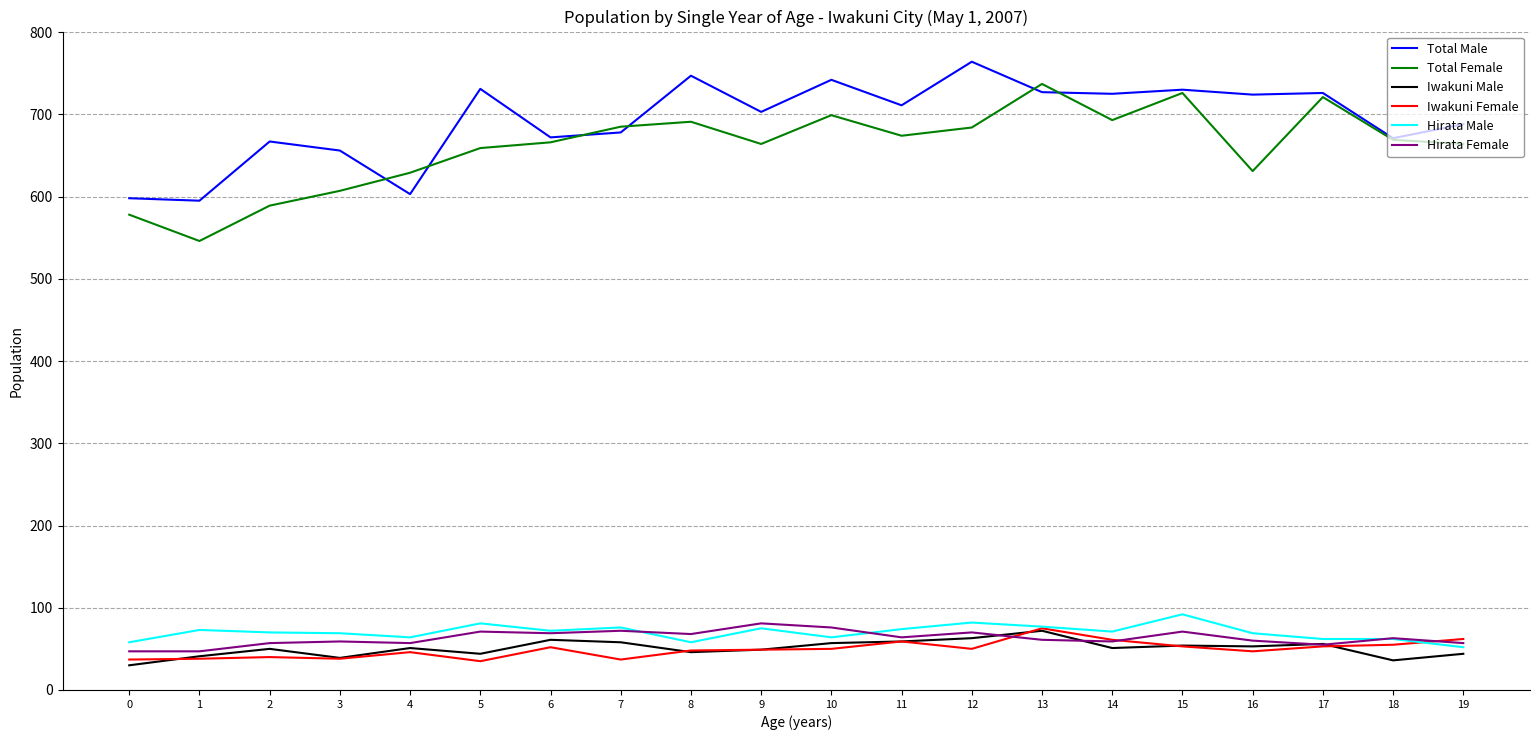

What are all the series names shown in the legend?

Total Male, Total Female, Iwakuni Male, Iwakuni Female, Hirata Male, Hirata Female